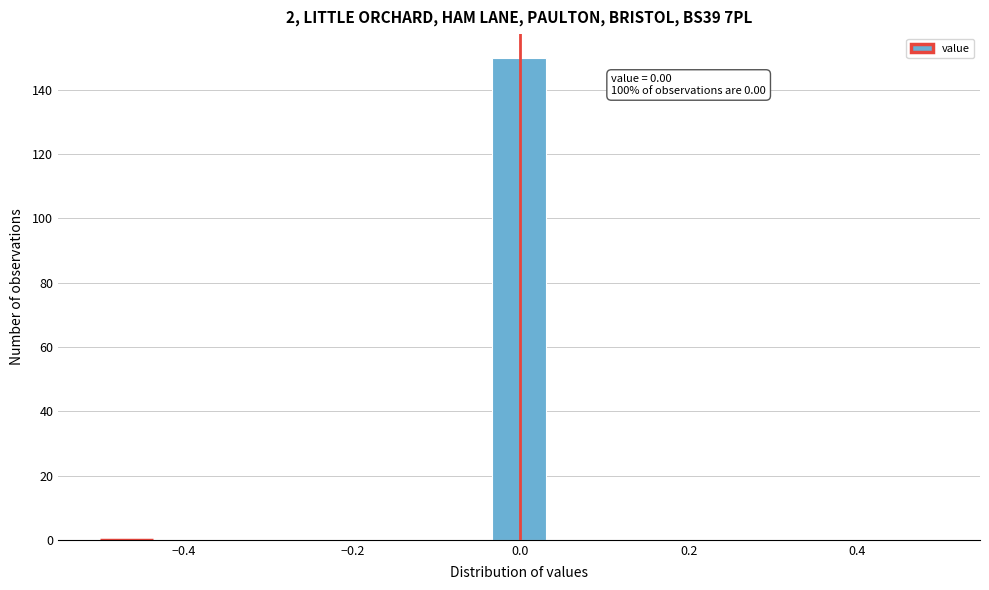

Around what value on the x-axis is the tallest bar? Give the approximate position of its centre, as read against the axis.

0.00